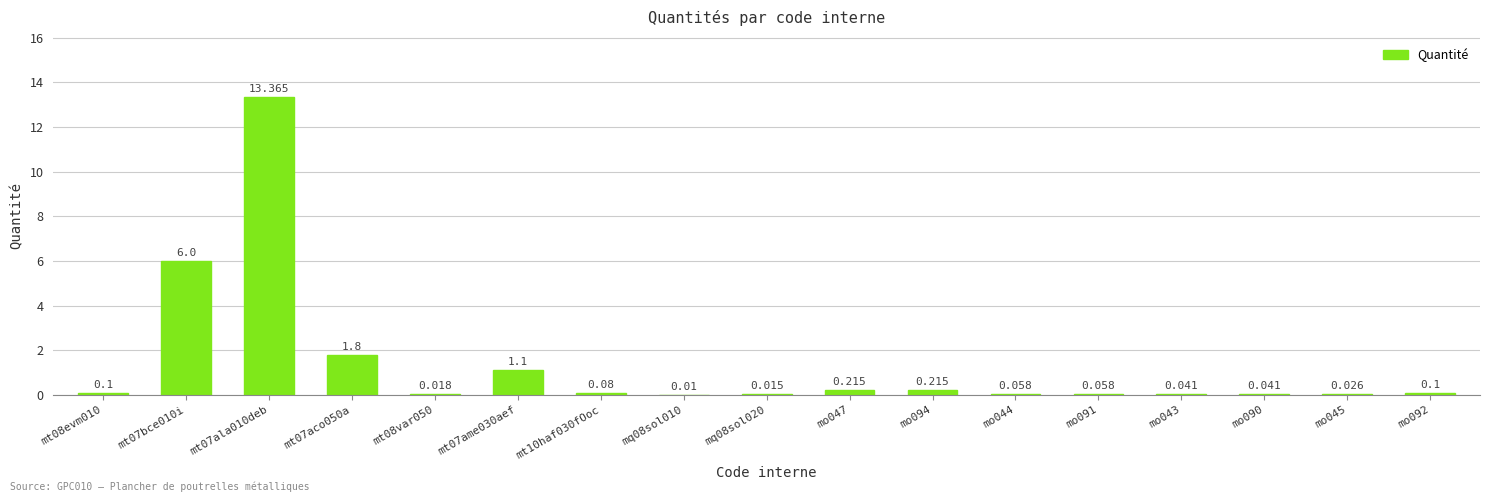

How many series are shown in this chart?

1